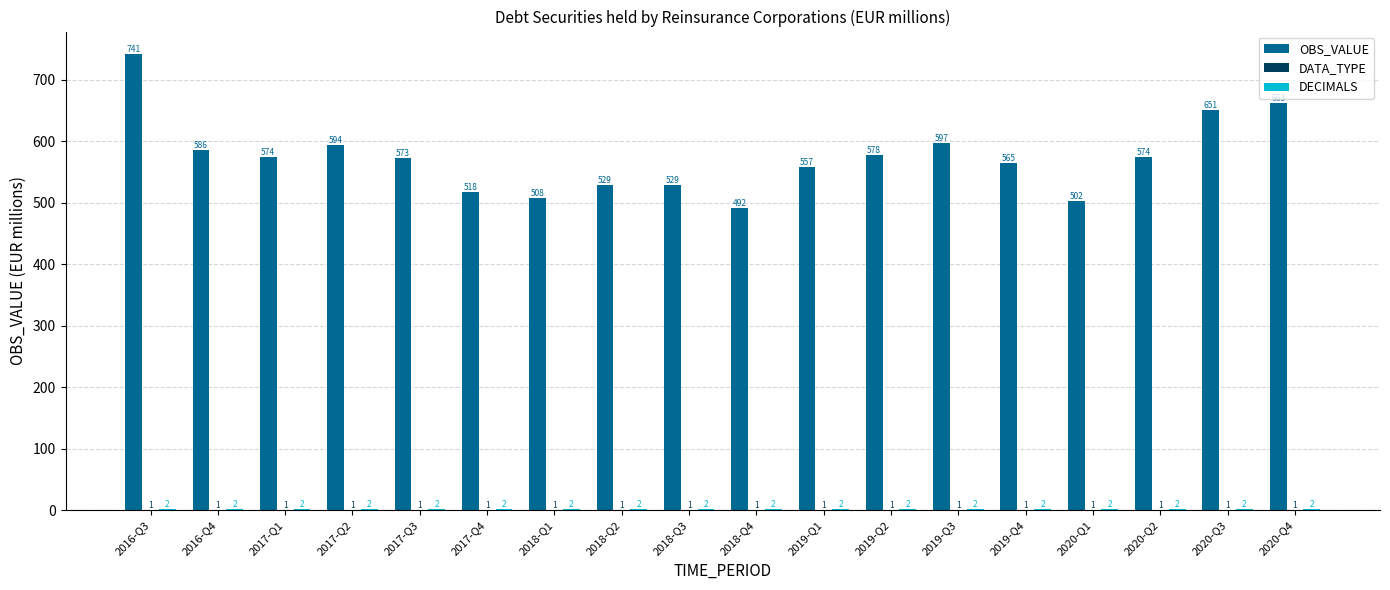

Which series has the largest total across all categories?

OBS_VALUE